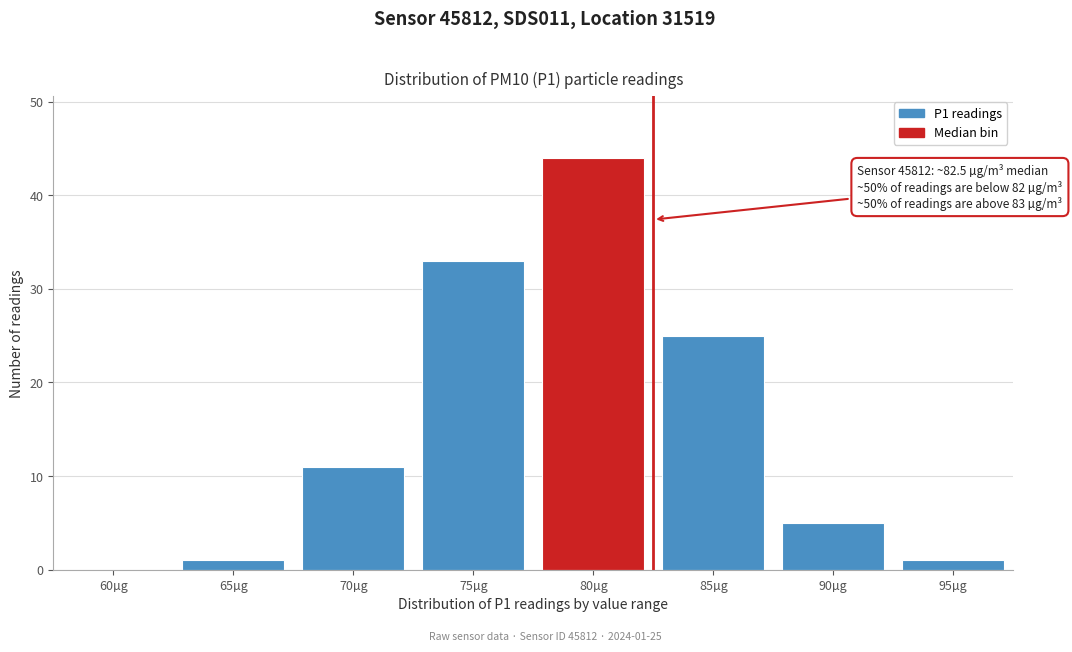

Reading left to right, what are all the values shown in this chart?

60µg=0	65µg=1	70µg=11	75µg=33	80µg=44	85µg=25	90µg=5	95µg=1